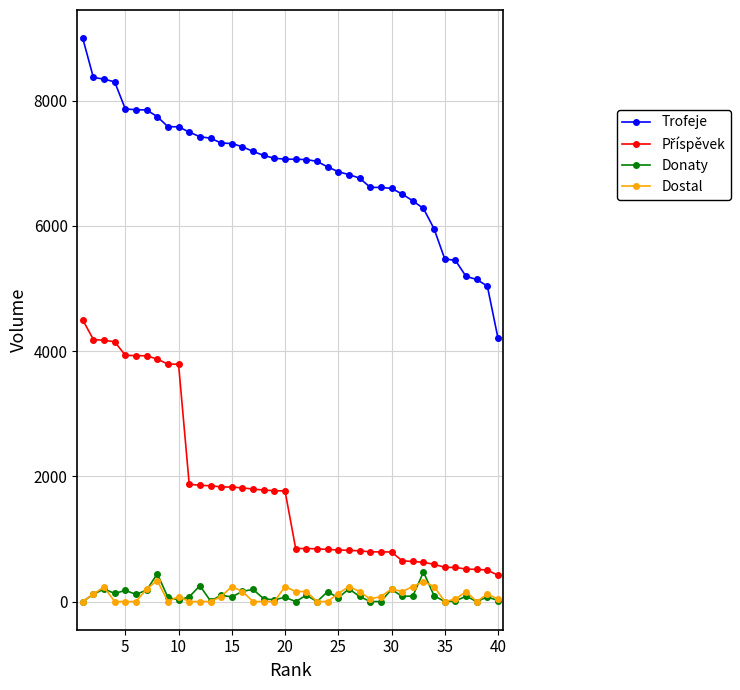

True or false: Trofeje and Donaty cross at least once.

False